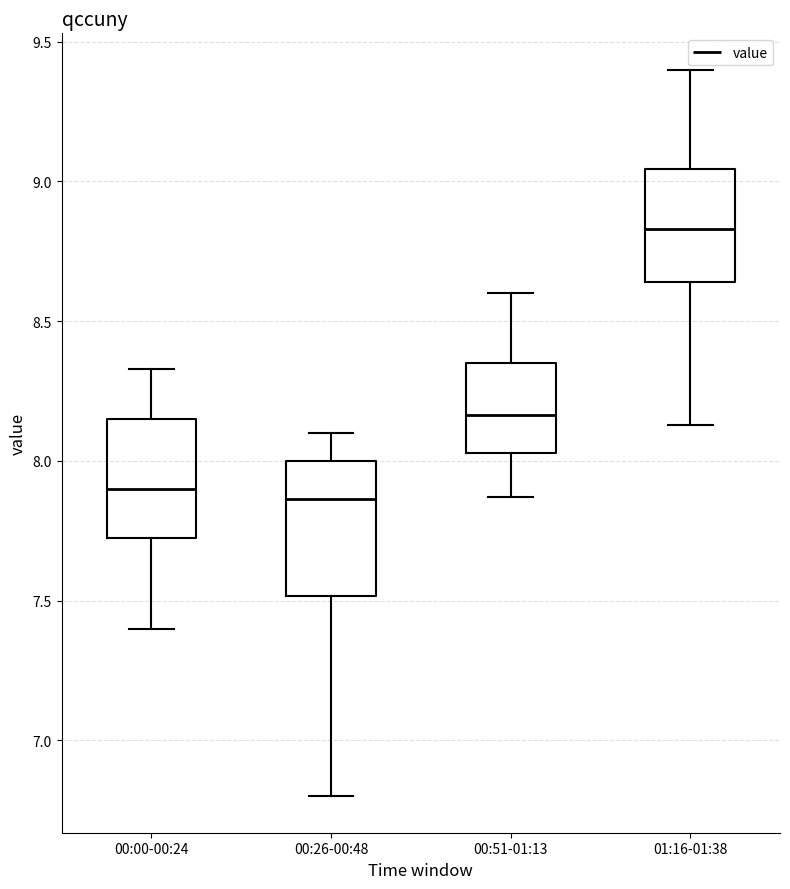

Reading left to right, read every box against the y-axis: the position of its median line, the range the box covers, and the ends of its whiskers. The values are not printed on the chart, so give them approximately, as read against the axis.

00:00-00:24: median 7.90, box 7.75 to 8.15, whiskers 7.40 to 8.35
00:26-00:48: median 7.85, box 7.50 to 8.00, whiskers 6.80 to 8.10
00:51-01:13: median 8.15, box 8.05 to 8.35, whiskers 7.85 to 8.60
01:16-01:38: median 8.85, box 8.65 to 9.05, whiskers 8.15 to 9.40